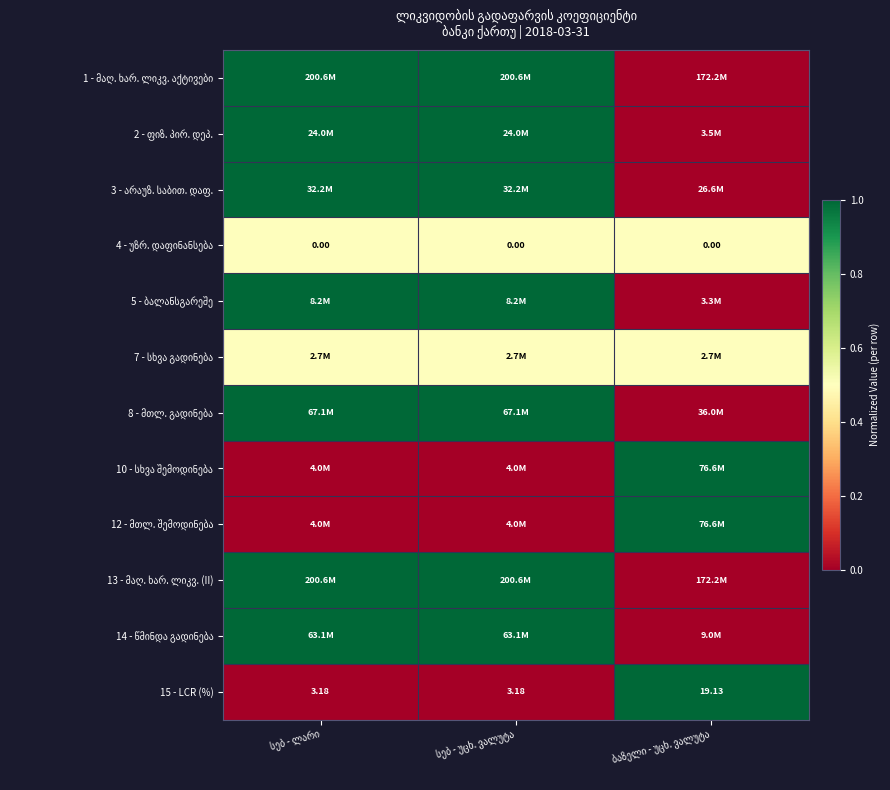

At how many categories does at least one series exceed 0?

3